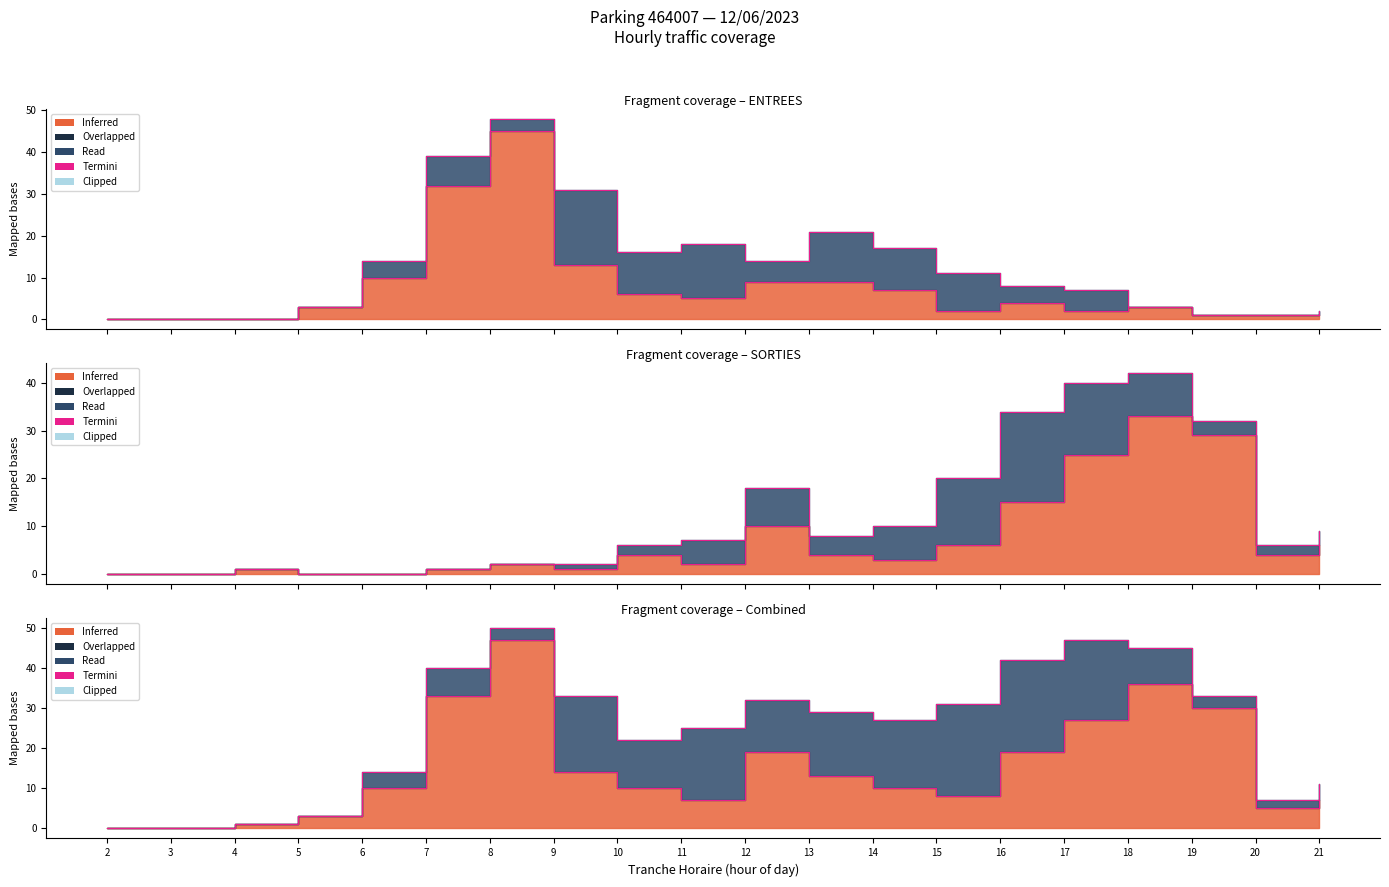

What is the sum of the ENTREES NB_ABONNE values at 10 and 18?

9